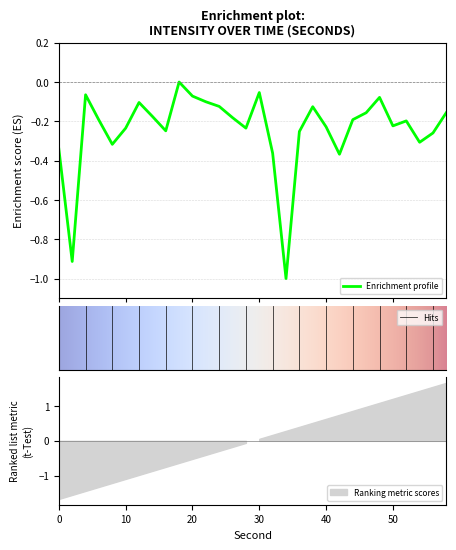

What value does the data have at 34?

-1.0